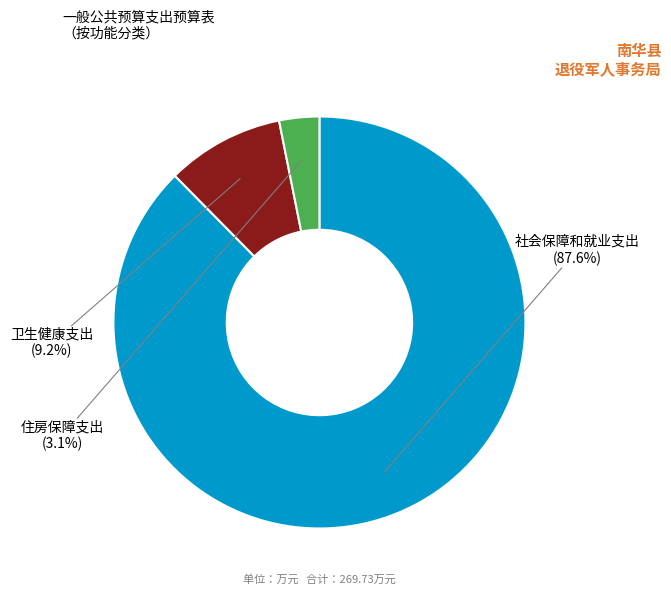

Which slice represents more than half of the pie?

社会保障和就业支出